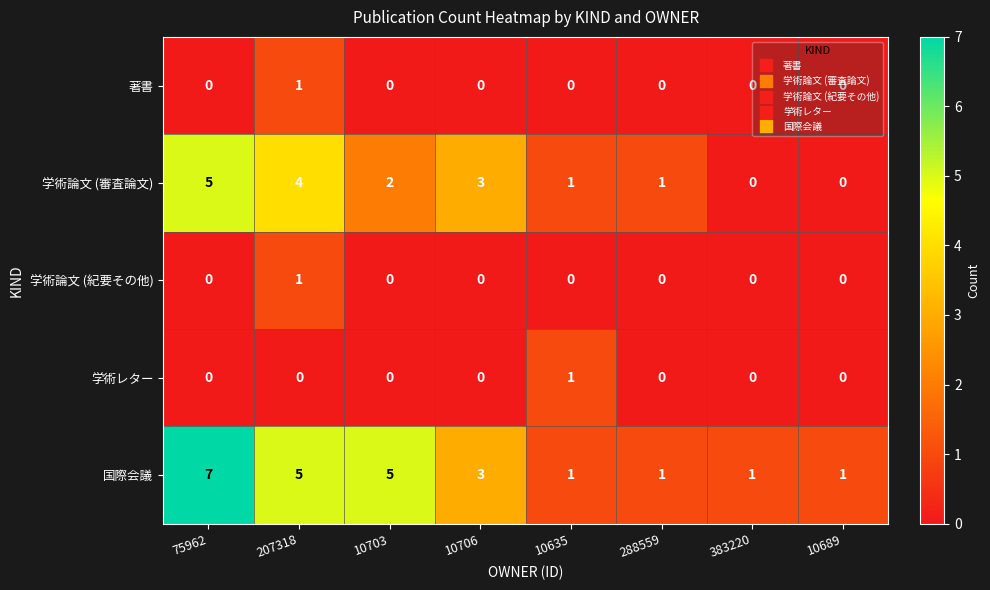

What is the maximum value shown in the chart?

7